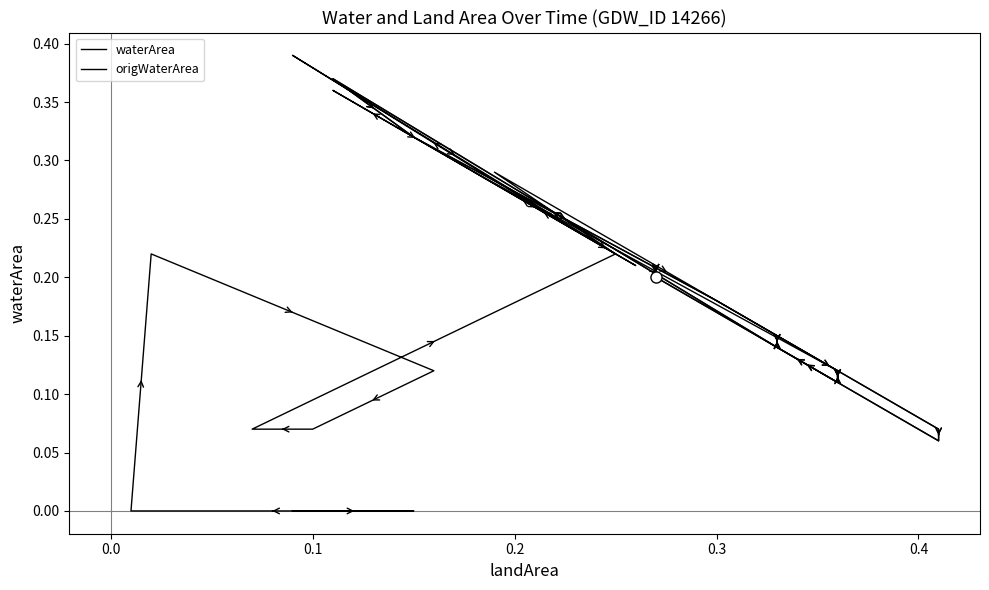

What is the difference between the maximum and minimum values in the origWaterArea series?

0.4